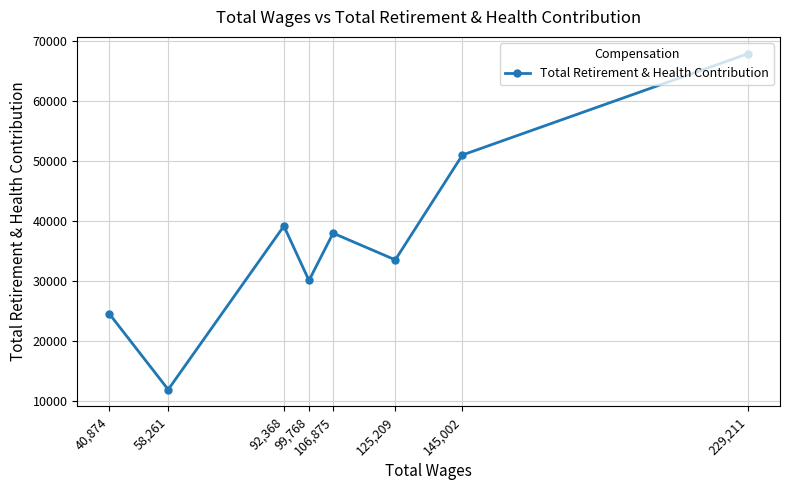

Rank the categories by value from highest to lowest.

229,211, 145,002, 92,368, 106,875, 125,209, 99,768, 40,874, 58,261